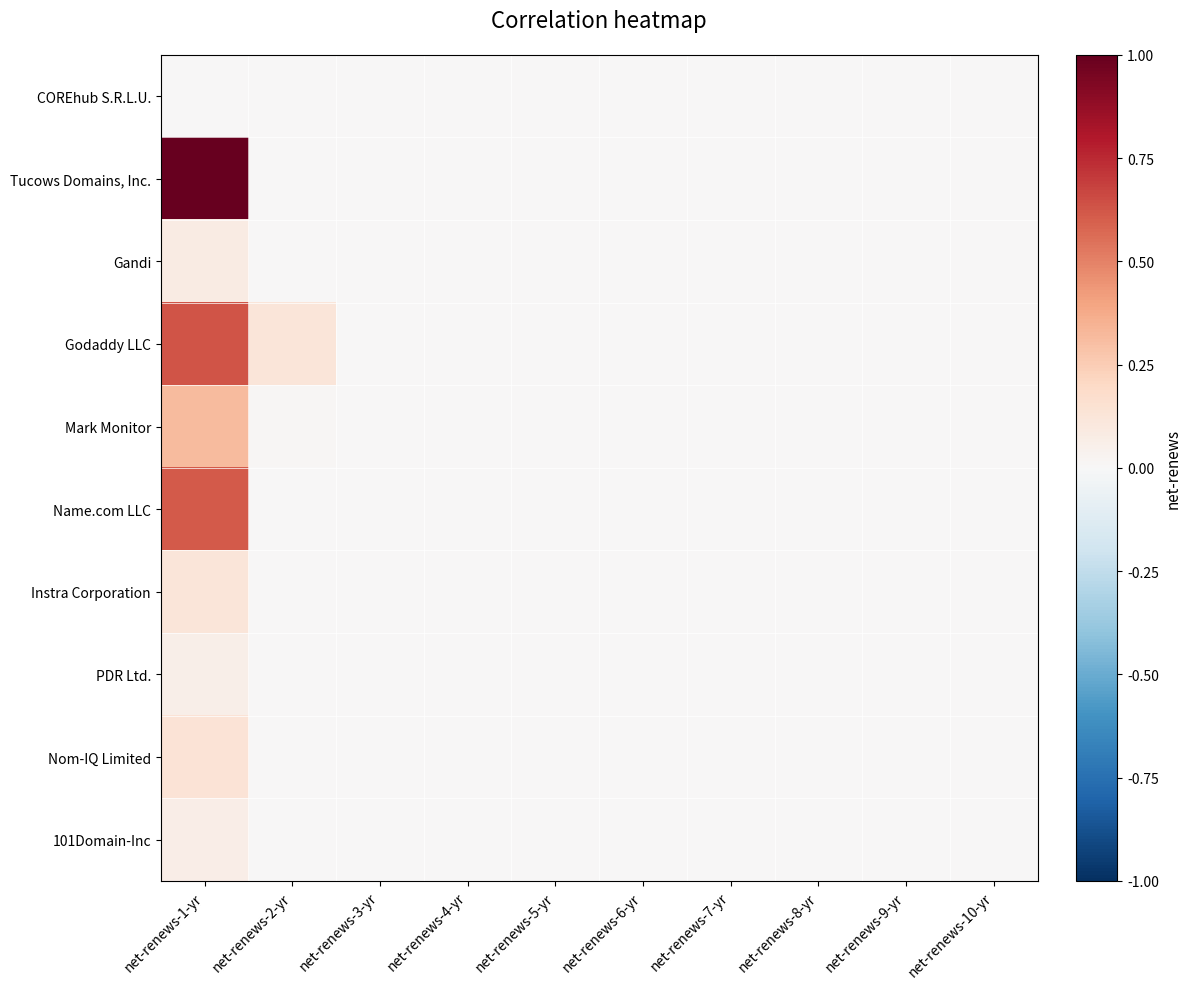

Reading left to right, what are all the values shown in this chart?

COREhub S.R.L.U.: net-renews-1-yr=0.0	net-renews-2-yr=0.0	net-renews-3-yr=0.0	net-renews-4-yr=0.0	net-renews-5-yr=0.0	net-renews-6-yr=0.0	net-renews-7-yr=0.0	net-renews-8-yr=0.0	net-renews-9-yr=0.0	net-renews-10-yr=0.0
Tucows Domains, Inc.: net-renews-1-yr=1.0	net-renews-2-yr=0.0	net-renews-3-yr=0.0	net-renews-4-yr=0.0	net-renews-5-yr=0.0	net-renews-6-yr=0.0	net-renews-7-yr=0.0	net-renews-8-yr=0.0	net-renews-9-yr=0.0	net-renews-10-yr=0.0
Gandi: net-renews-1-yr=0.1	net-renews-2-yr=0.0	net-renews-3-yr=0.0	net-renews-4-yr=0.0	net-renews-5-yr=0.0	net-renews-6-yr=0.0	net-renews-7-yr=0.0	net-renews-8-yr=0.0	net-renews-9-yr=0.0	net-renews-10-yr=0.0
Godaddy LLC: net-renews-1-yr=0.6	net-renews-2-yr=0.1	net-renews-3-yr=0.0	net-renews-4-yr=0.0	net-renews-5-yr=0.0	net-renews-6-yr=0.0	net-renews-7-yr=0.0	net-renews-8-yr=0.0	net-renews-9-yr=0.0	net-renews-10-yr=0.0
Mark Monitor: net-renews-1-yr=0.3	net-renews-2-yr=0.0	net-renews-3-yr=0.0	net-renews-4-yr=0.0	net-renews-5-yr=0.0	net-renews-6-yr=0.0	net-renews-7-yr=0.0	net-renews-8-yr=0.0	net-renews-9-yr=0.0	net-renews-10-yr=0.0
Name.com LLC: net-renews-1-yr=0.6	net-renews-2-yr=0.0	net-renews-3-yr=0.0	net-renews-4-yr=0.0	net-renews-5-yr=0.0	net-renews-6-yr=0.0	net-renews-7-yr=0.0	net-renews-8-yr=0.0	net-renews-9-yr=0.0	net-renews-10-yr=0.0
Instra Corporation: net-renews-1-yr=0.1	net-renews-2-yr=0.0	net-renews-3-yr=0.0	net-renews-4-yr=0.0	net-renews-5-yr=0.0	net-renews-6-yr=0.0	net-renews-7-yr=0.0	net-renews-8-yr=0.0	net-renews-9-yr=0.0	net-renews-10-yr=0.0
PDR Ltd.: net-renews-1-yr=0.1	net-renews-2-yr=0.0	net-renews-3-yr=0.0	net-renews-4-yr=0.0	net-renews-5-yr=0.0	net-renews-6-yr=0.0	net-renews-7-yr=0.0	net-renews-8-yr=0.0	net-renews-9-yr=0.0	net-renews-10-yr=0.0
Nom-IQ Limited: net-renews-1-yr=0.1	net-renews-2-yr=0.0	net-renews-3-yr=0.0	net-renews-4-yr=0.0	net-renews-5-yr=0.0	net-renews-6-yr=0.0	net-renews-7-yr=0.0	net-renews-8-yr=0.0	net-renews-9-yr=0.0	net-renews-10-yr=0.0
101Domain-Inc: net-renews-1-yr=0.1	net-renews-2-yr=0.0	net-renews-3-yr=0.0	net-renews-4-yr=0.0	net-renews-5-yr=0.0	net-renews-6-yr=0.0	net-renews-7-yr=0.0	net-renews-8-yr=0.0	net-renews-9-yr=0.0	net-renews-10-yr=0.0